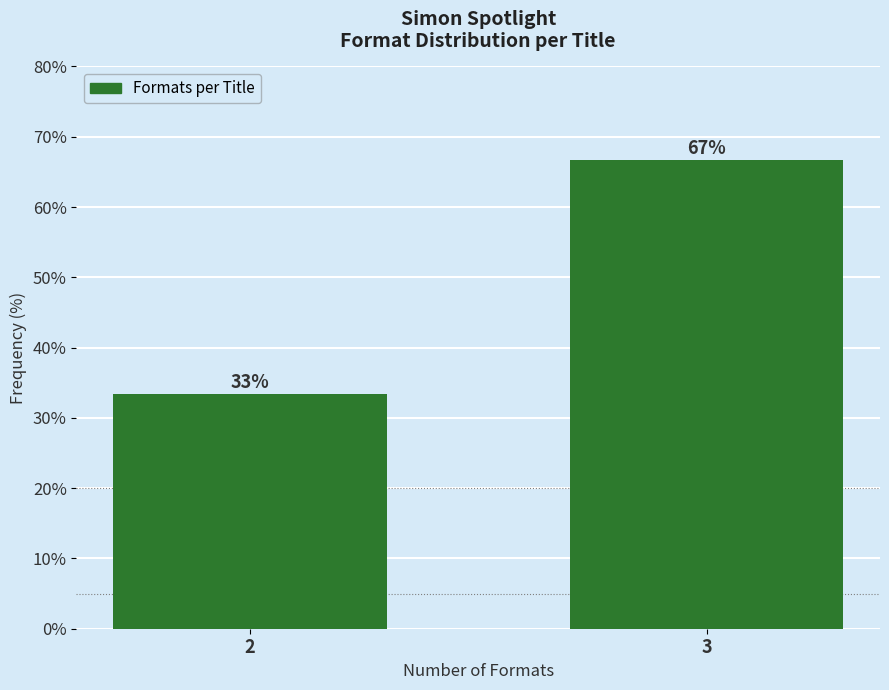

The chart shows a value of 33.3 at 2. True or false?

True